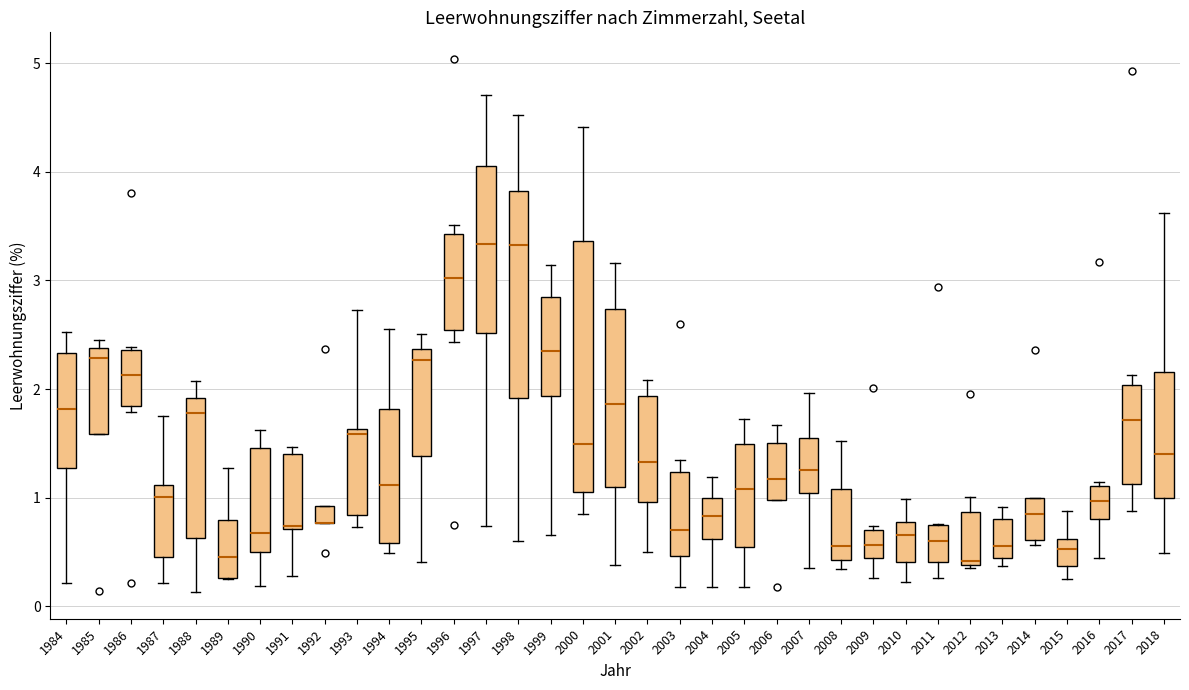

Reading left to right, read every box against the y-axis: the position of its median line, the range the box covers, and the ends of its whiskers. The values are not printed on the chart, so give them approximately, as read against the axis.

1984: median 1.8, box 1.3 to 2.3, whiskers 0.2 to 2.5
1985: median 2.3, box 1.6 to 2.4, whiskers 1.6 to 2.5
1986: median 2.1, box 1.8 to 2.4, whiskers 1.8 (just below the box's lower edge) to 2.4 (just above the box's upper edge)
1987: median 1.0, box 0.5 to 1.1, whiskers 0.2 to 1.8
1988: median 1.8, box 0.6 to 1.9, whiskers 0.1 to 2.1
1989: median 0.5, box 0.3 to 0.8, whiskers 0.3 to 1.3
1990: median 0.7, box 0.5 to 1.5, whiskers 0.2 to 1.6
1991: median 0.7 (just above the box's lower edge), box 0.7 to 1.4, whiskers 0.3 to 1.5
1992: median 0.8 (drawn on the box's lower edge), box 0.8 to 0.9, whiskers 0.8 to 0.9
1993: median 1.6 (just below the box's upper edge), box 0.8 to 1.6, whiskers 0.7 to 2.7
1994: median 1.1, box 0.6 to 1.8, whiskers 0.5 to 2.6
1995: median 2.3, box 1.4 to 2.4, whiskers 0.4 to 2.5
1996: median 3.0, box 2.5 to 3.4, whiskers 2.4 to 3.5
1997: median 3.3, box 2.5 to 4.1, whiskers 0.7 to 4.7
1998: median 3.3, box 1.9 to 3.8, whiskers 0.6 to 4.5
1999: median 2.4, box 1.9 to 2.8, whiskers 0.7 to 3.1
2000: median 1.5, box 1.0 to 3.4, whiskers 0.9 to 4.4
2001: median 1.9, box 1.1 to 2.7, whiskers 0.4 to 3.2
2002: median 1.3, box 1.0 to 1.9, whiskers 0.5 to 2.1
2003: median 0.7, box 0.5 to 1.2, whiskers 0.2 to 1.4
2004: median 0.8, box 0.6 to 1.0, whiskers 0.2 to 1.2
2005: median 1.1, box 0.5 to 1.5, whiskers 0.2 to 1.7
2006: median 1.2, box 1.0 to 1.5, whiskers 1.0 to 1.7
2007: median 1.3, box 1.0 to 1.6, whiskers 0.4 to 2.0
2008: median 0.6, box 0.4 to 1.1, whiskers 0.3 to 1.5
2009: median 0.6, box 0.4 to 0.7, whiskers 0.3 to 0.7 (just above the box's upper edge)
2010: median 0.7, box 0.4 to 0.8, whiskers 0.2 to 1.0
2011: median 0.6, box 0.4 to 0.7, whiskers 0.3 to 0.8
2012: median 0.4 (just above the box's lower edge), box 0.4 to 0.9, whiskers 0.4 to 1.0
2013: median 0.6, box 0.4 to 0.8, whiskers 0.4 (just below the box's lower edge) to 0.9
2014: median 0.8, box 0.6 to 1.0, whiskers 0.6 (just below the box's lower edge) to 1.0
2015: median 0.5, box 0.4 to 0.6, whiskers 0.3 to 0.9
2016: median 1.0, box 0.8 to 1.1, whiskers 0.4 to 1.1 (just above the box's upper edge)
2017: median 1.7, box 1.1 to 2.0, whiskers 0.9 to 2.1
2018: median 1.4, box 1.0 to 2.2, whiskers 0.5 to 3.6